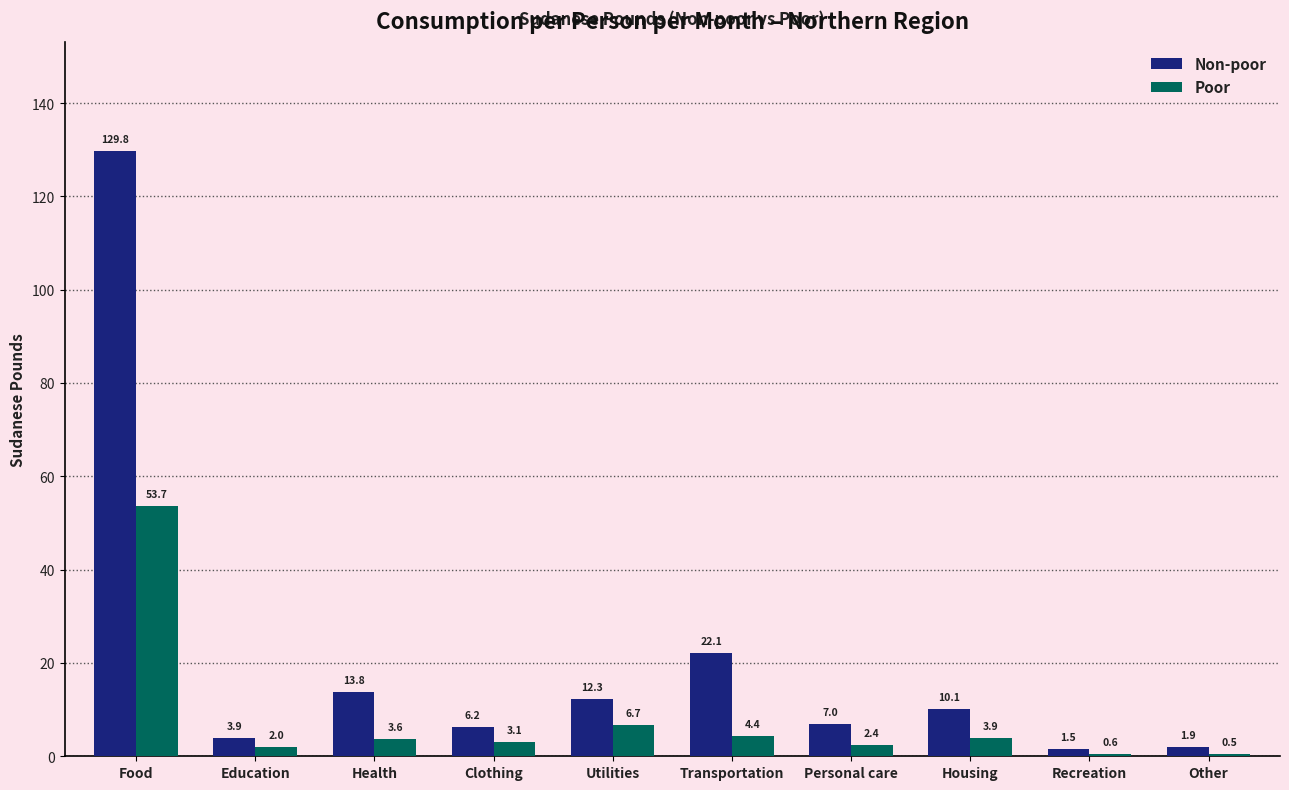

Reading right to left, transcribe all the data shown in this chart.

Non-poor: 1.9	1.5	10.1	7.0	22.1	12.3	6.2	13.8	3.9	129.8
Poor: 0.5	0.6	3.9	2.4	4.4	6.7	3.1	3.6	2.0	53.7